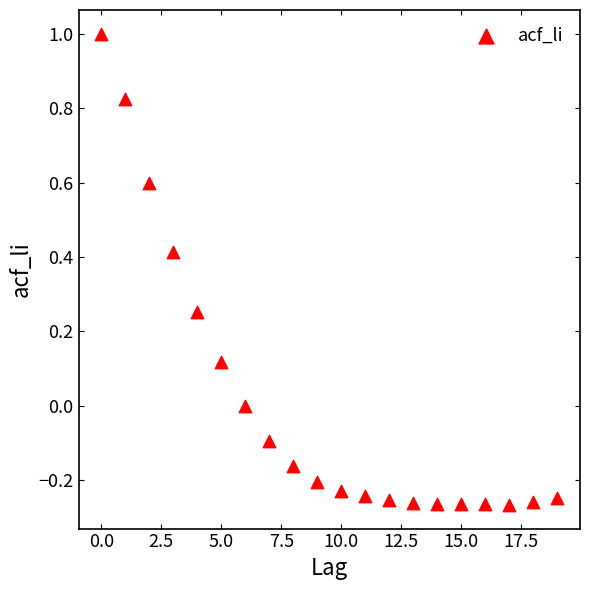

What is the range of Y values (max minus min)?

1.3